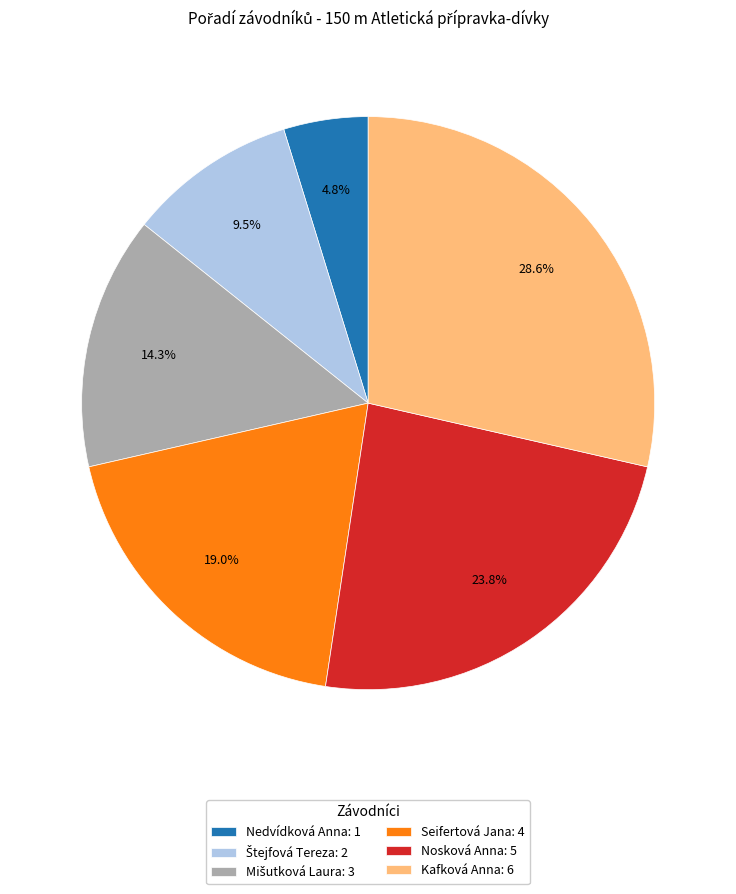

Is the sum of Seifertová Jana: 4 and Nosková Anna: 5 greater than half?

No